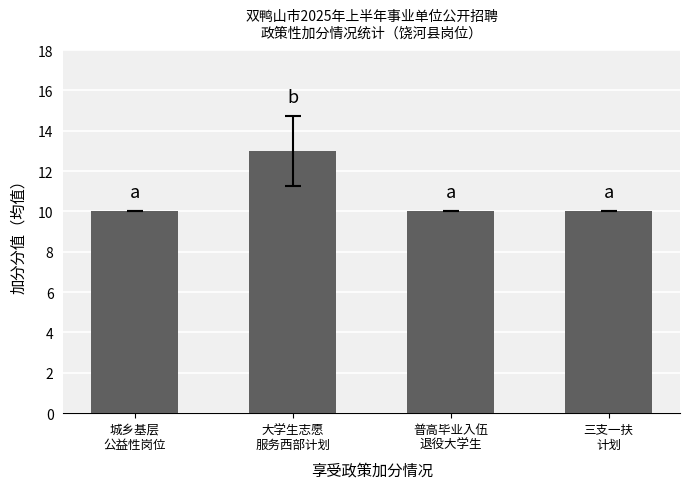

What is the average value?

11